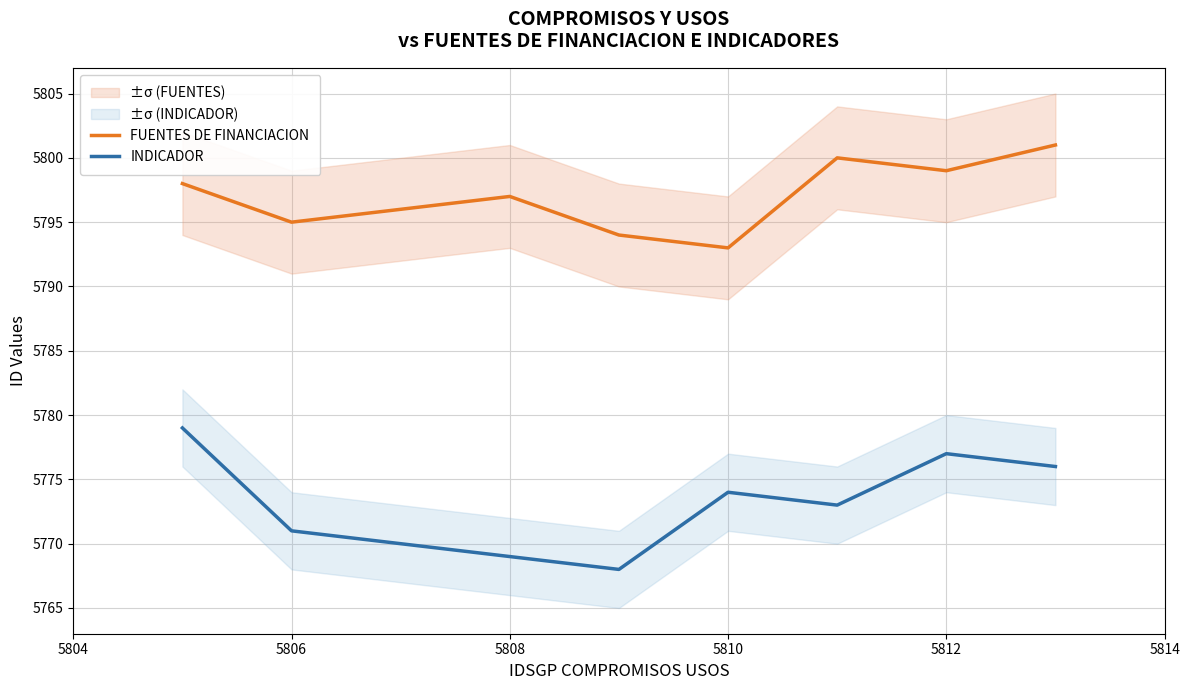

The FUENTES DE FINANCIACION series shows 5797 at 5808. True or false?

True